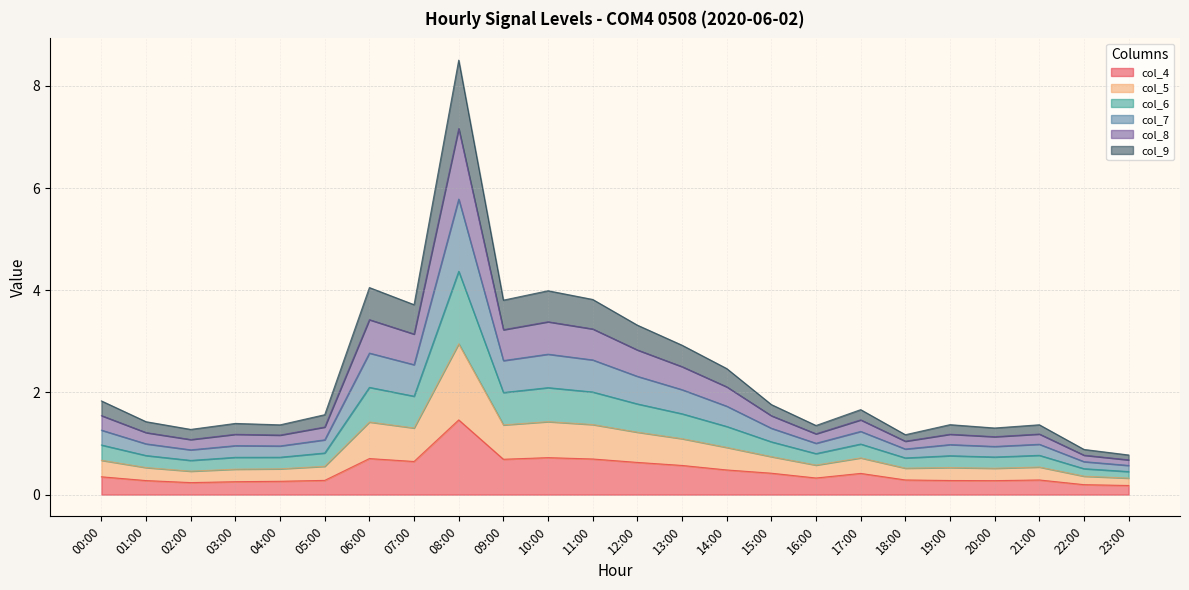

At which category does col_5 reach its first local valley?

02:00